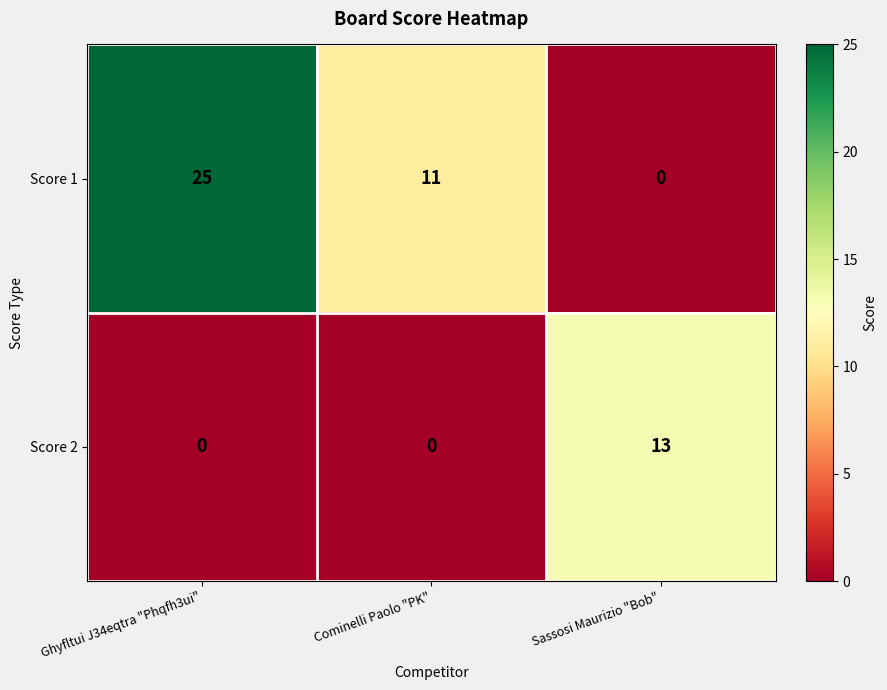

Rank the series at Cominelli Paolo "PK" from highest to lowest value.

Score 1, Score 2